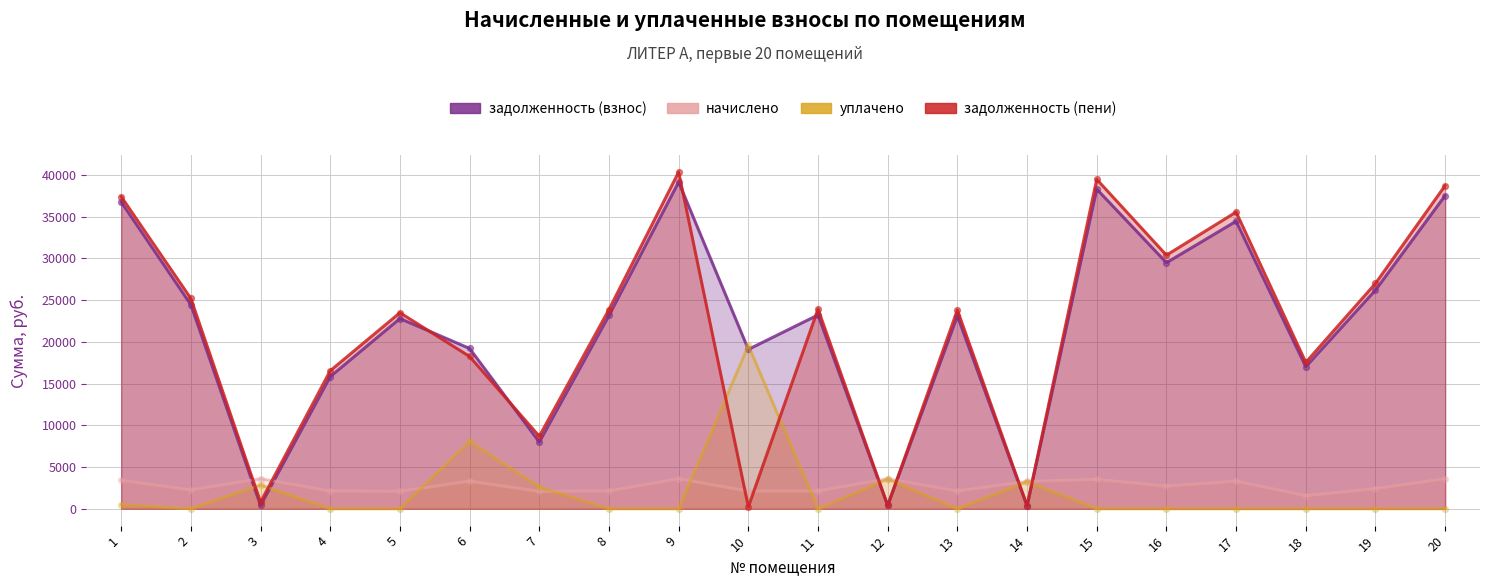

Is the value of уплачено at 8 greater than the value of задолженность (пени) at 18?

No